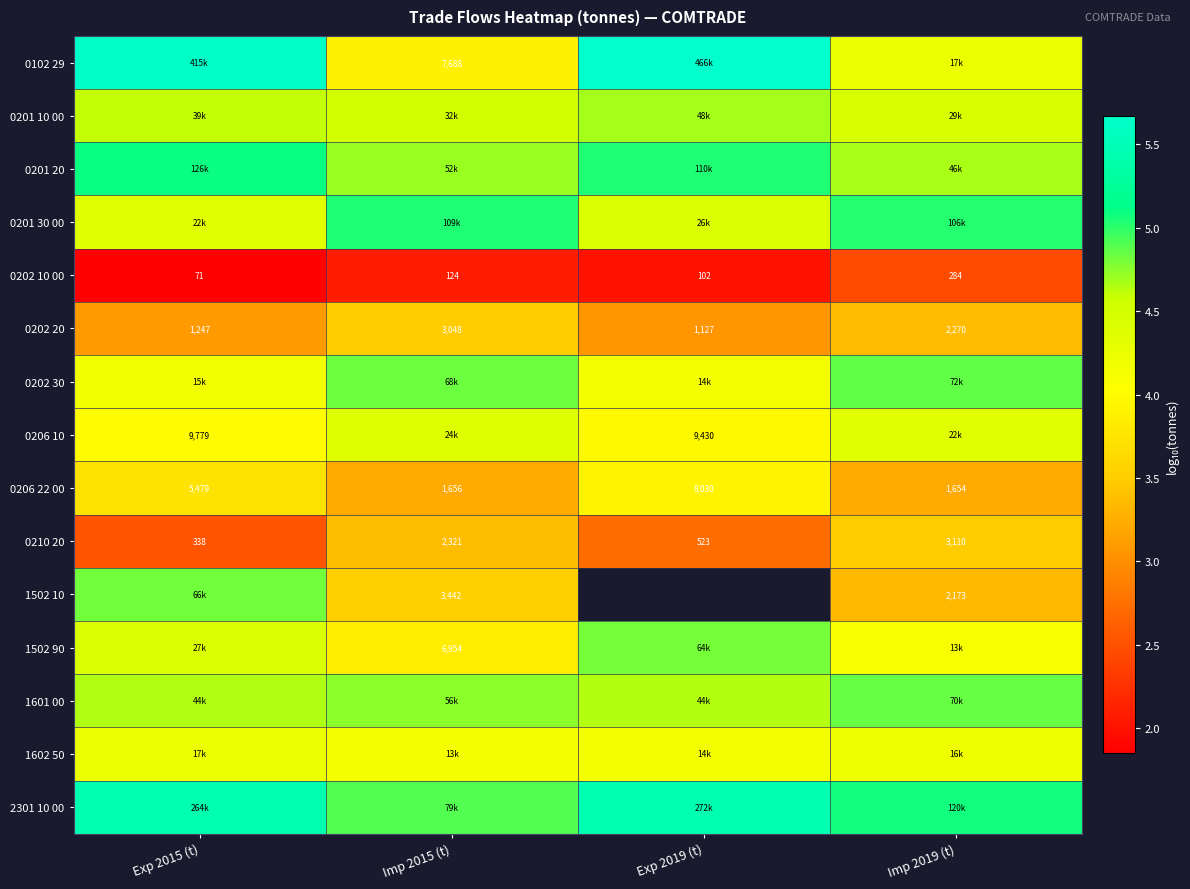

Count the number of data series in this chart.

15